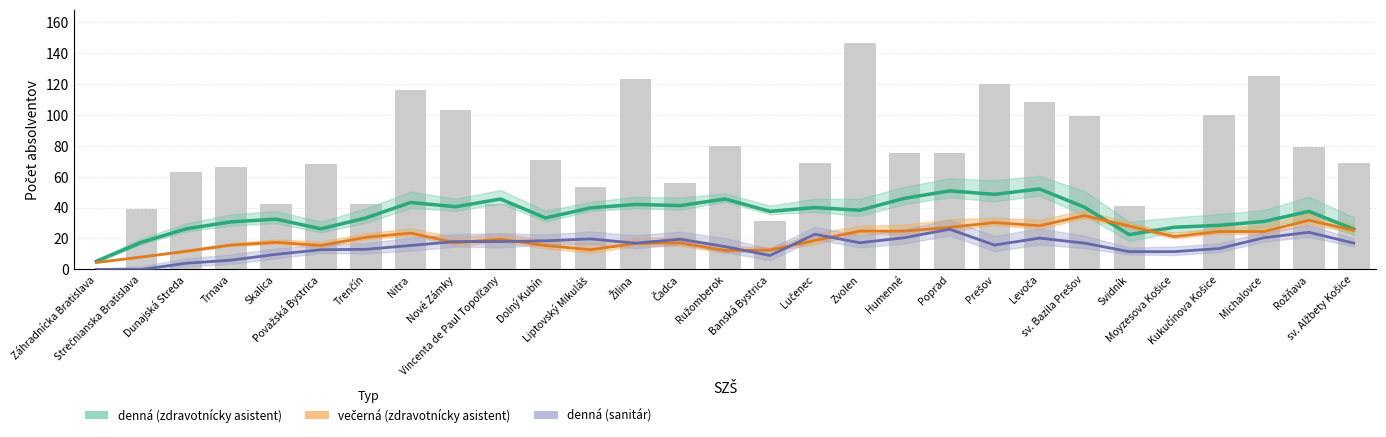

At how many categories does at least one series exceed 9?

28